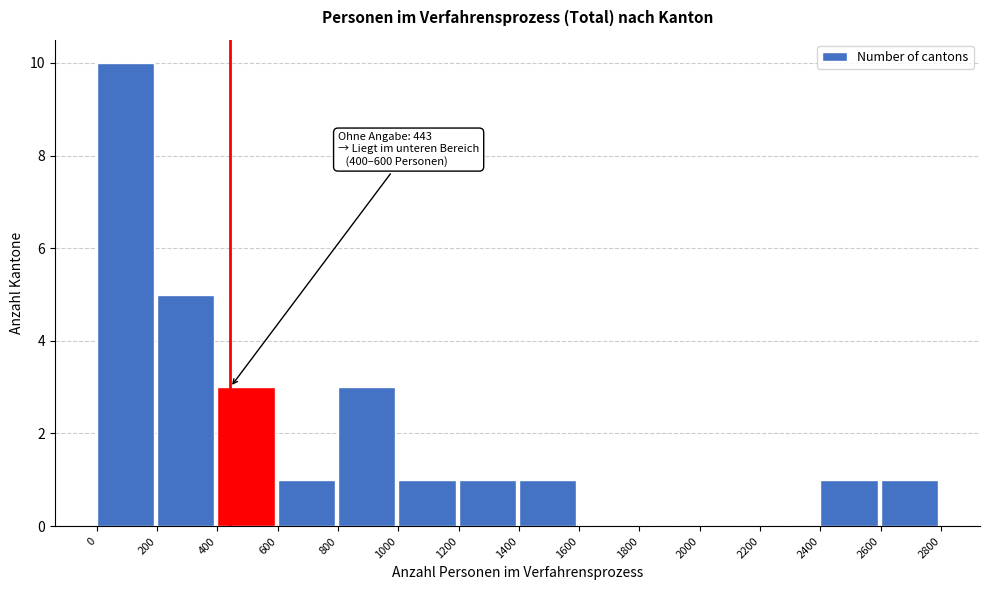

Which range on the x-axis has the tallest bar?

0 to 200